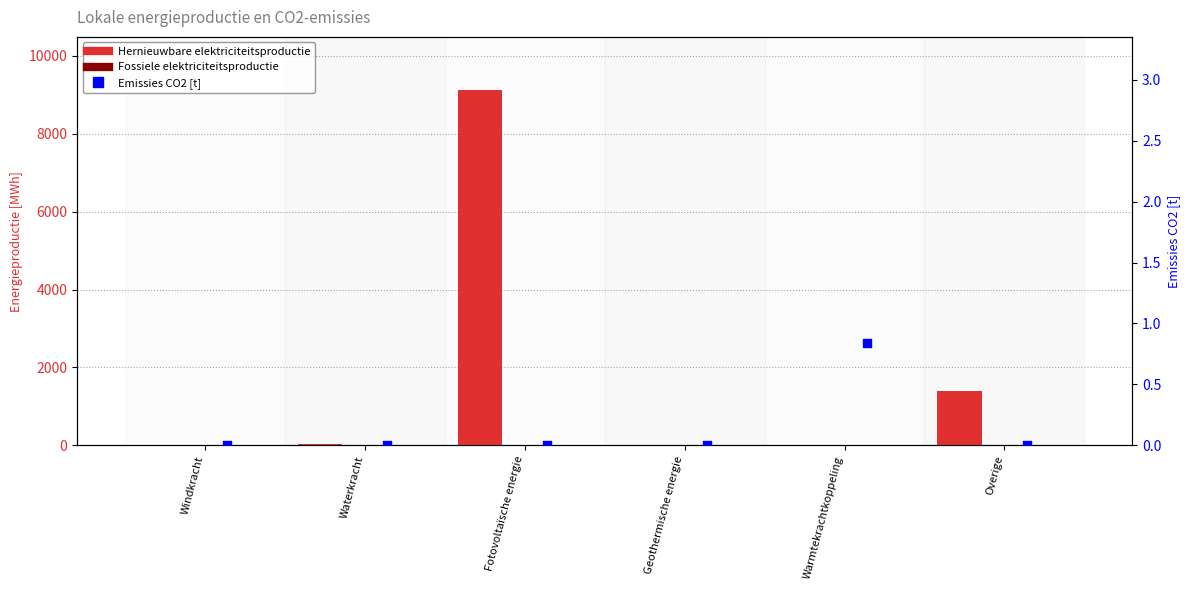

Which series has the largest Y range (max minus min)?

Hernieuwbare elektriciteitsproductie